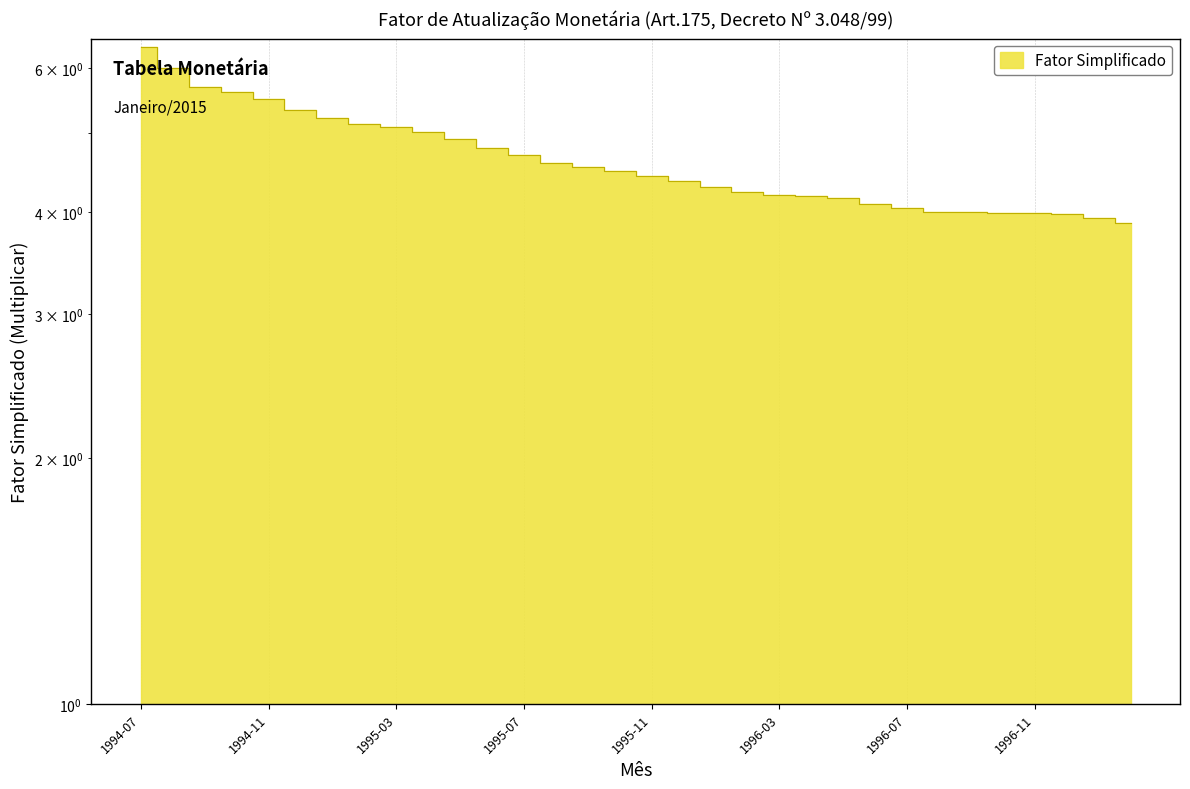

What value does the data have at 1995-10?

4.5